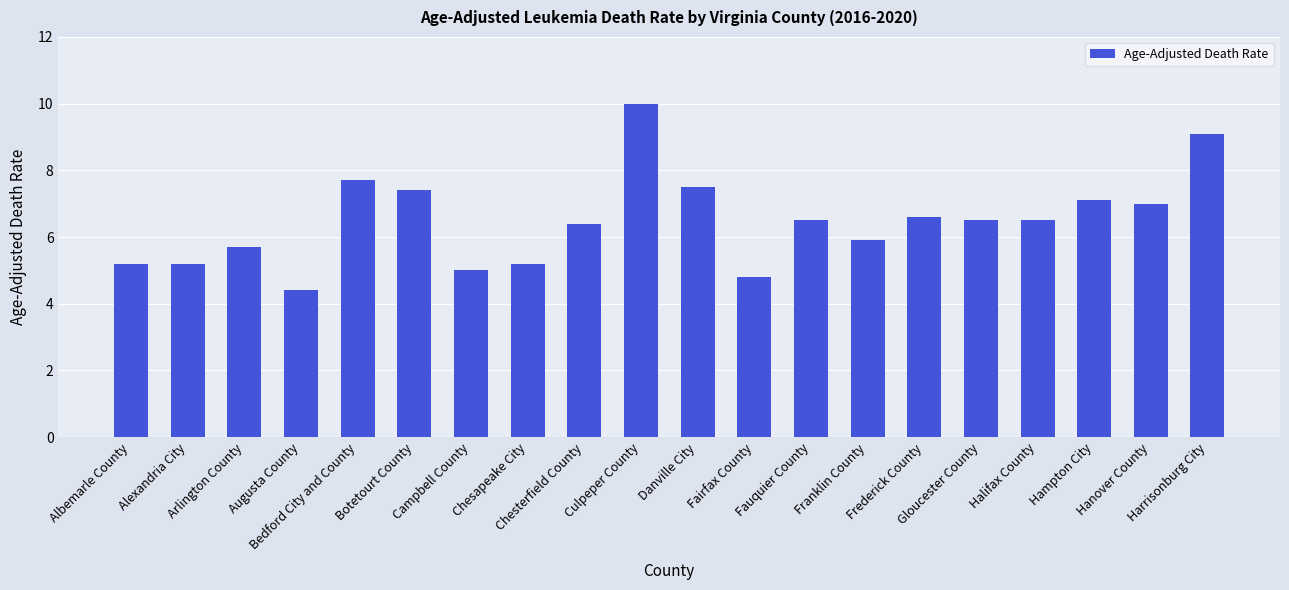

The chart shows a value of 1.8 at Campbell County. True or false?

False